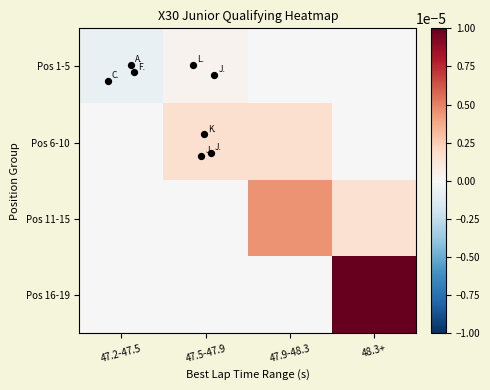

Between 47.2-47.5 and 47.5-47.9, which is larger?

47.5-47.9